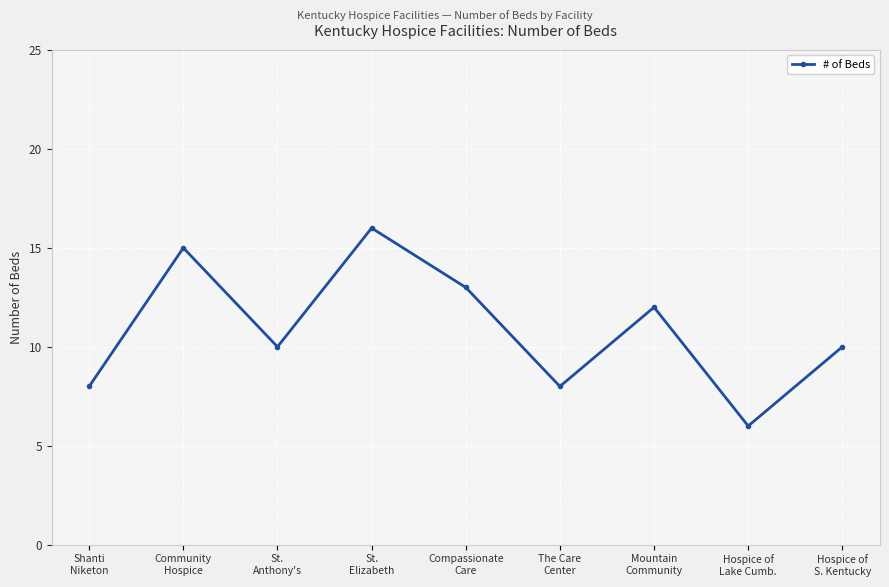

How many points are lower than both their immediate neighbors (excluding endpoints)?

3